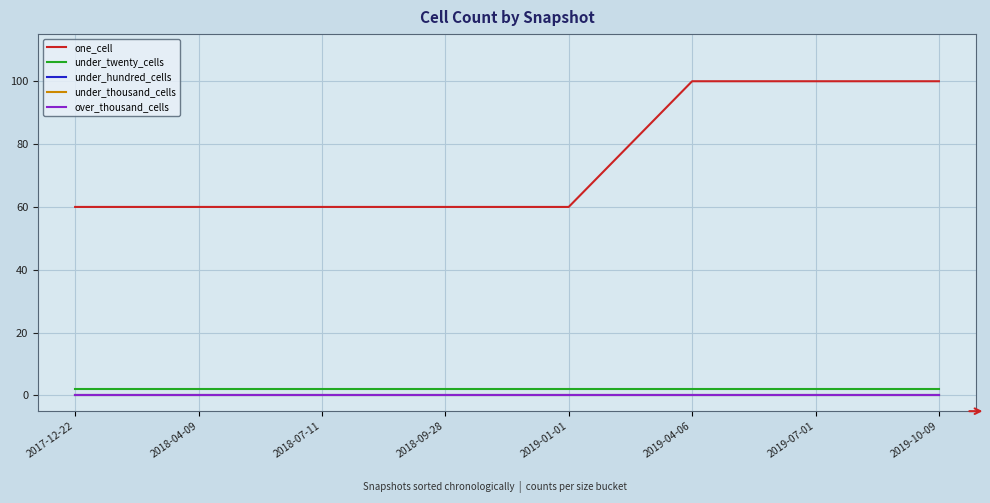

True or false: over_thousand_cells and under_hundred_cells intersect in this chart.

False